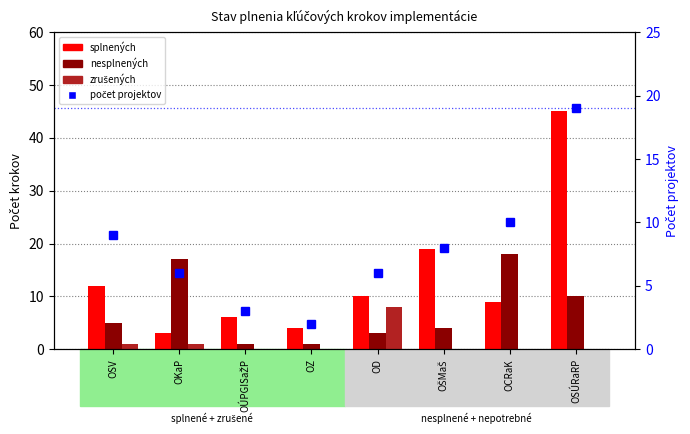

What is the difference between the maximum and minimum values in the počet projektov series?

17